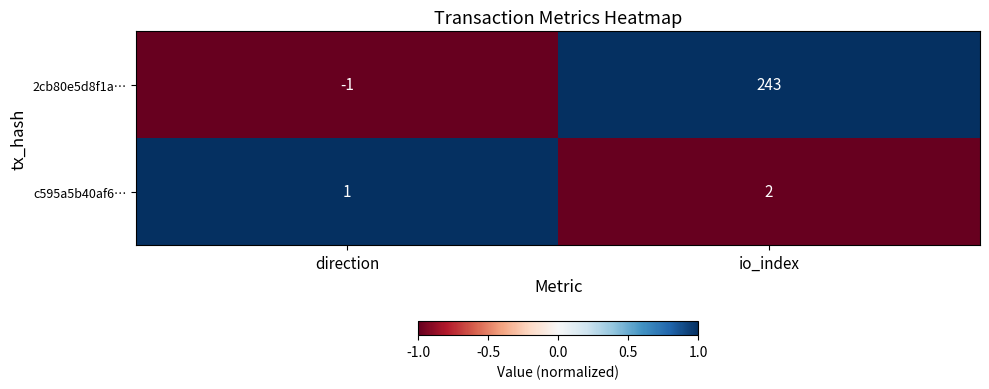

Is the value of c595a5b40af6… at io_index greater than the value of 2cb80e5d8f1a… at io_index?

No